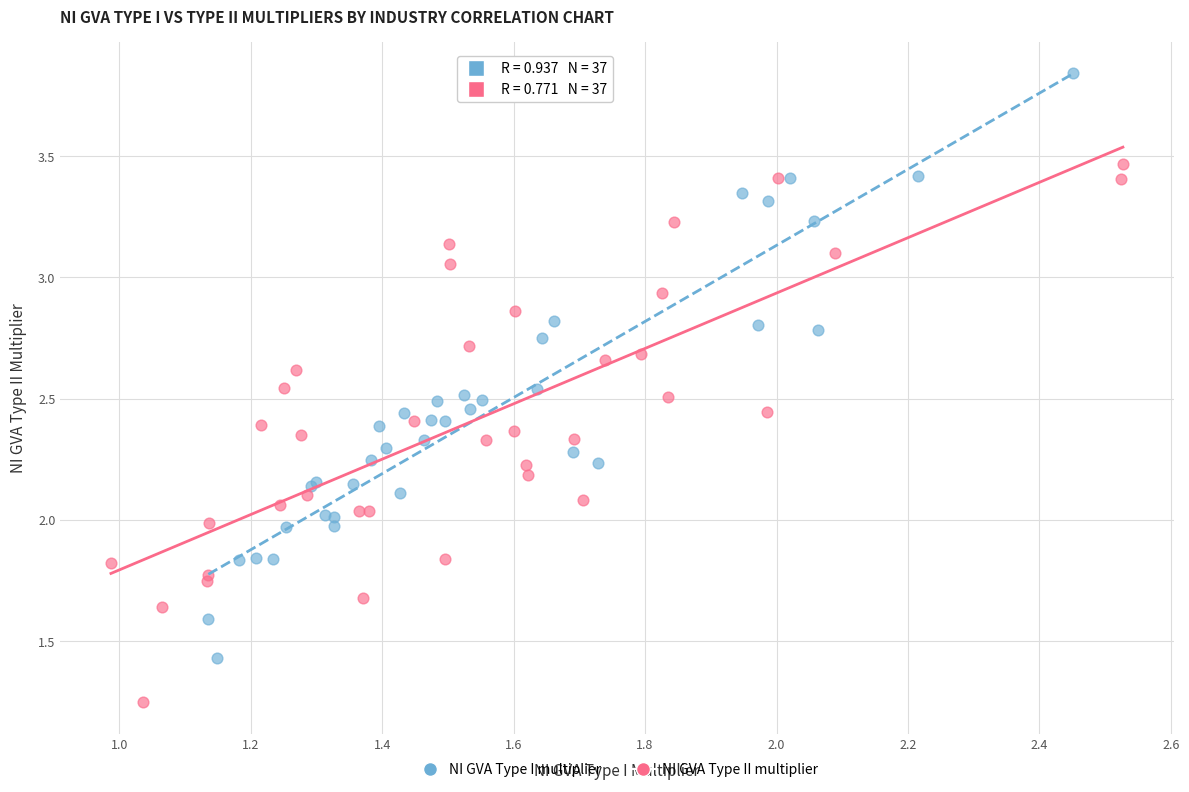

Which series has the largest Y range (max minus min)?

NI GVA Type I multiplier